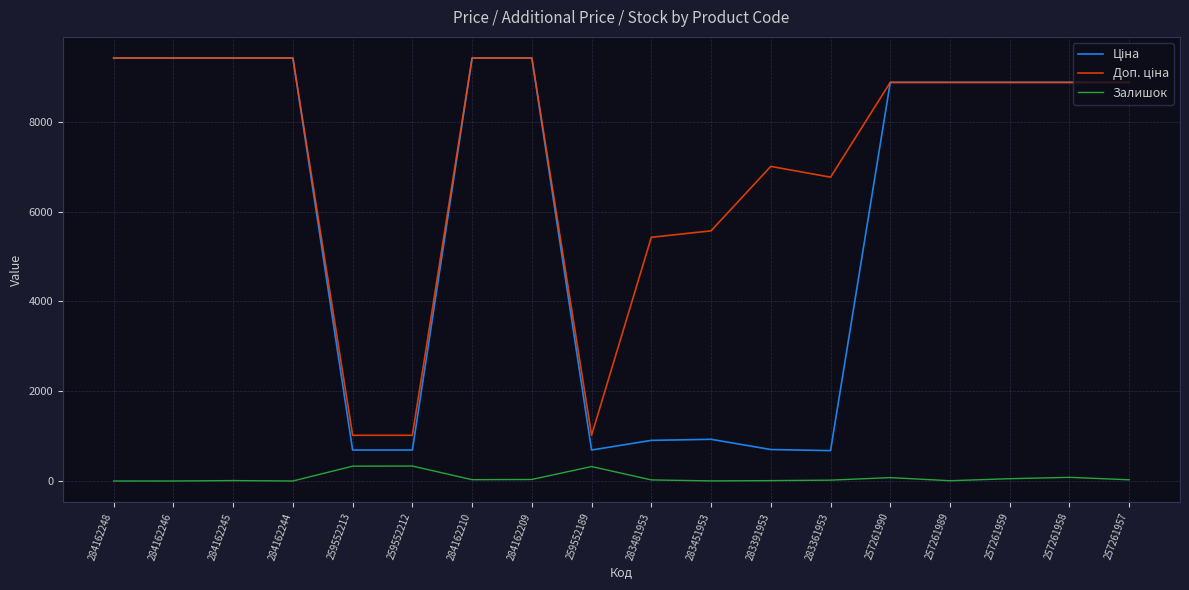

Does the chart have visible grid lines?

Yes